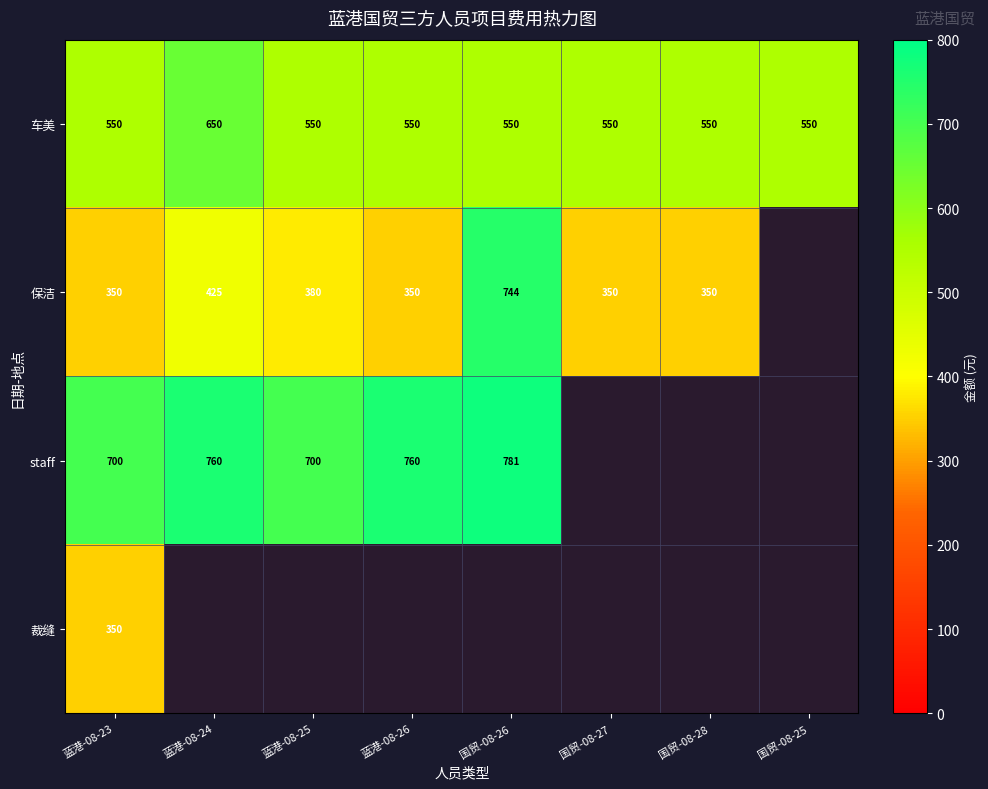

What is the spread (max minus min) of values at 蓝港-08-23?

350